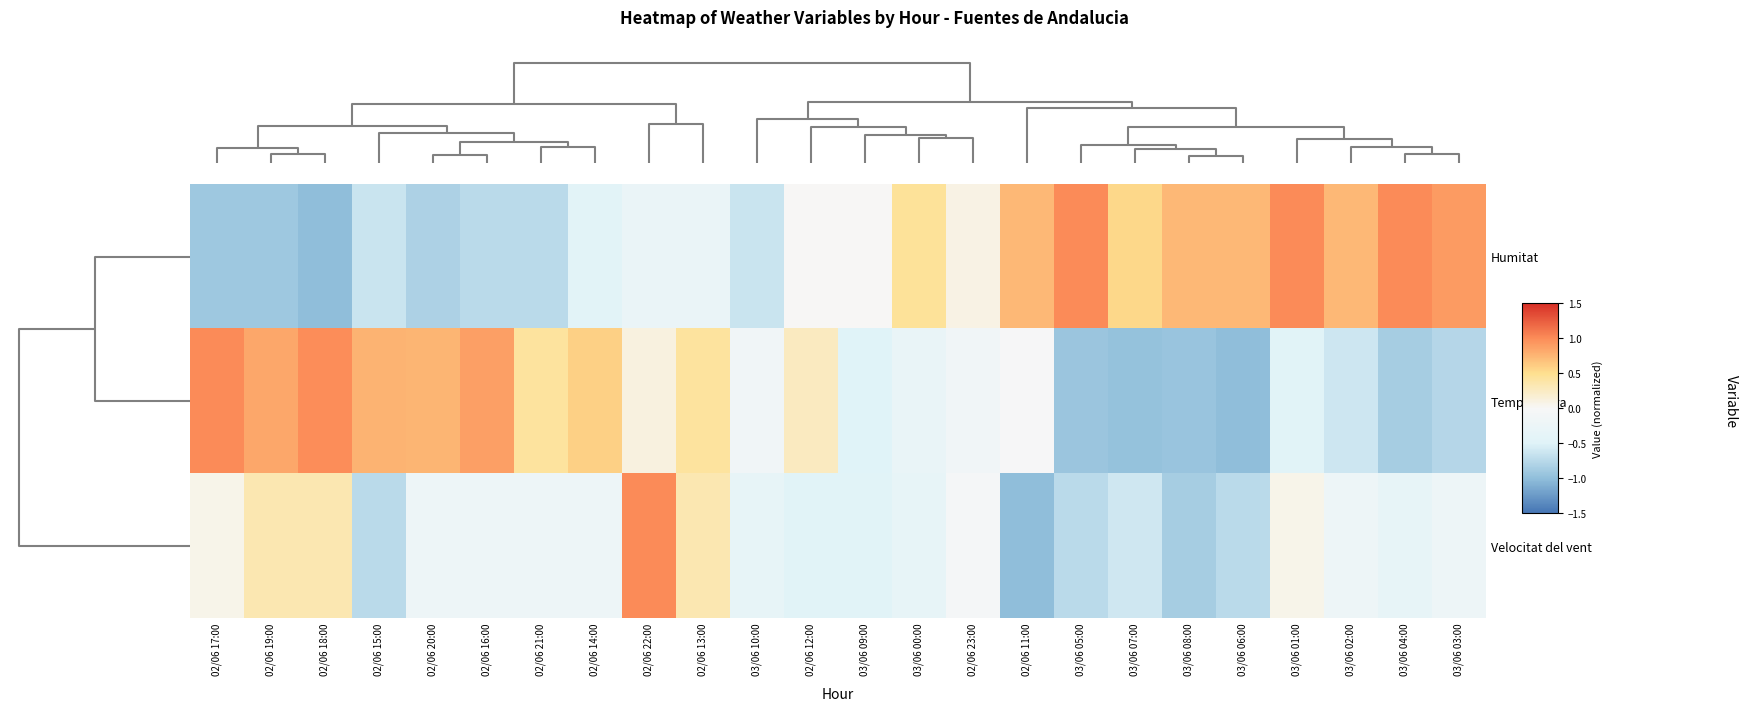

Which series has the widest spread of values?

Humitat